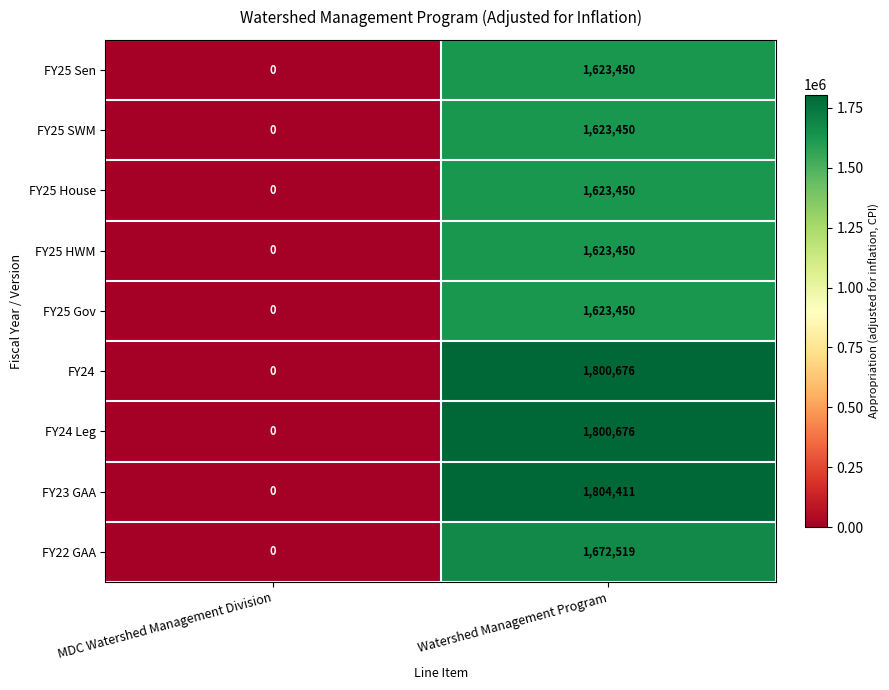

What is the difference between the maximum and minimum values in the FY25 SWM series?

1623450